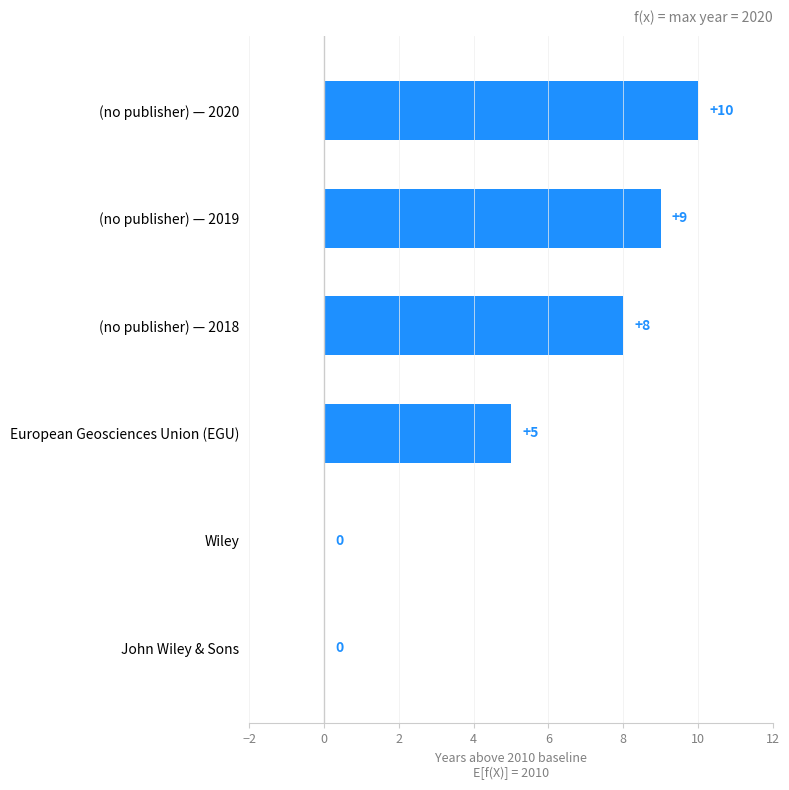

What is the sum of all values?

32